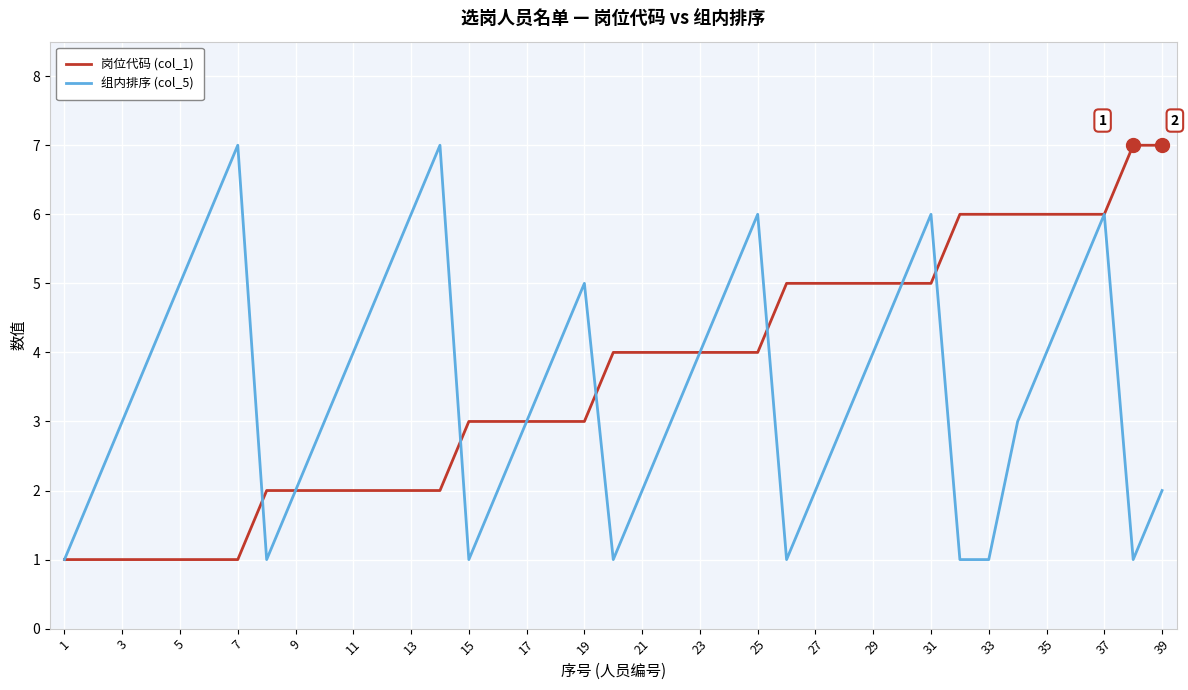

What is the value of the 组内排序 (col_5) point at the 1st from the left?

1